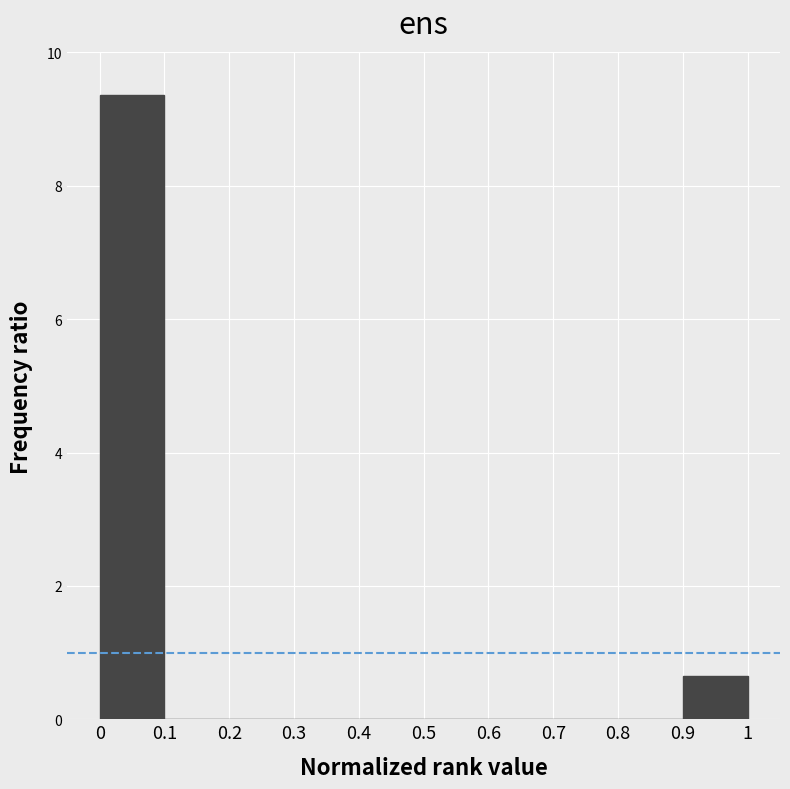

Reading left to right, list every bar in this chart as the range it spans on the x-axis followed by its height. The values are not printed on the chart, so give them approximately, as read against the axis.

0 to 0.1: 9.4
0.1 to 0.2: 0
0.2 to 0.3: 0
0.3 to 0.4: 0
0.4 to 0.5: 0
0.5 to 0.6: 0
0.6 to 0.7: 0
0.7 to 0.8: 0
0.8 to 0.9: 0
0.9 to 1: 0.6